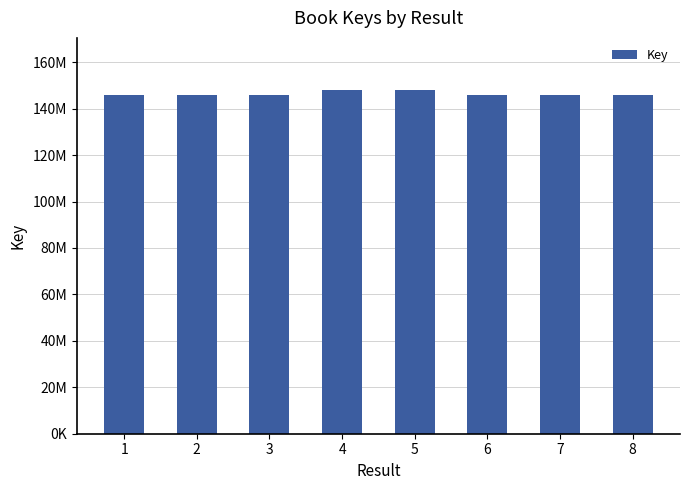

What is the difference between the maximum and minimum values?

2290255